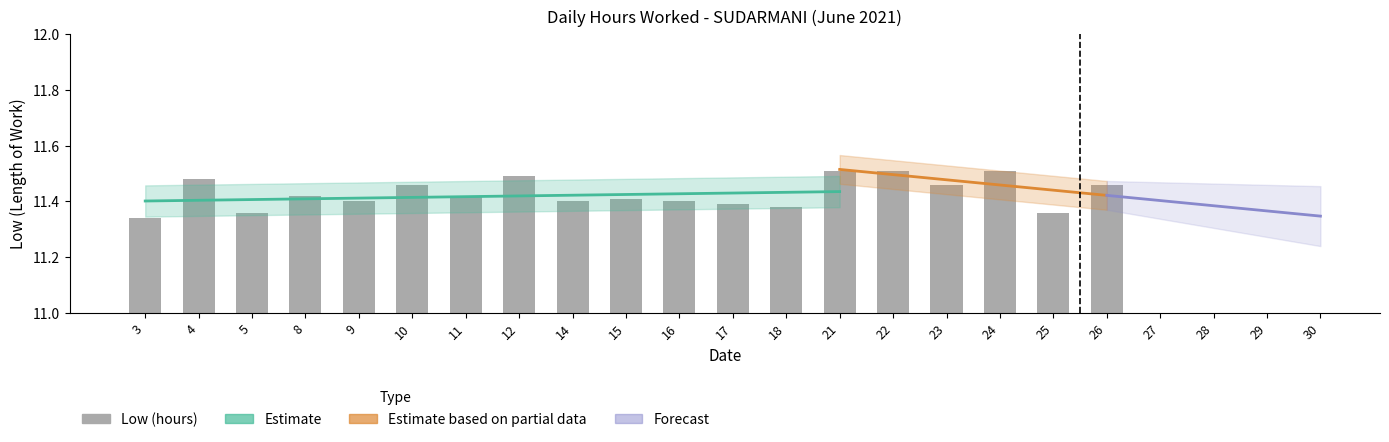

Rank the categories by value from lowest to highest.

3, 5, 25, 18, 17, 9, 14, 16, 15, 8, 11, 10, 23, 26, 4, 12, 21, 22, 24